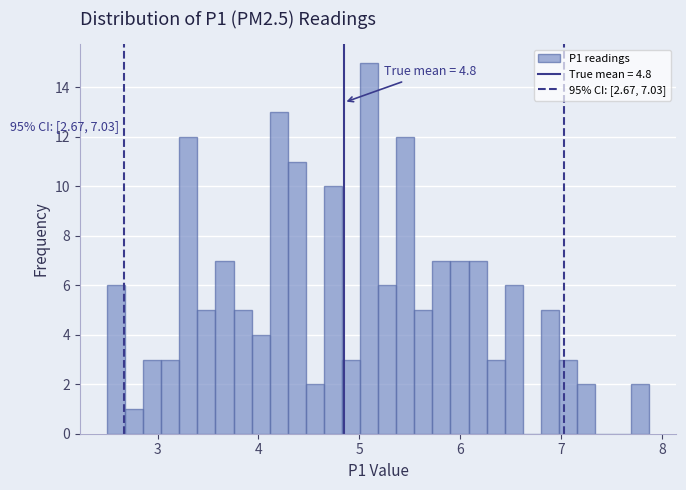

Around what value on the x-axis is the tallest bar? Give the approximate position of its centre, as read against the axis.

5.1